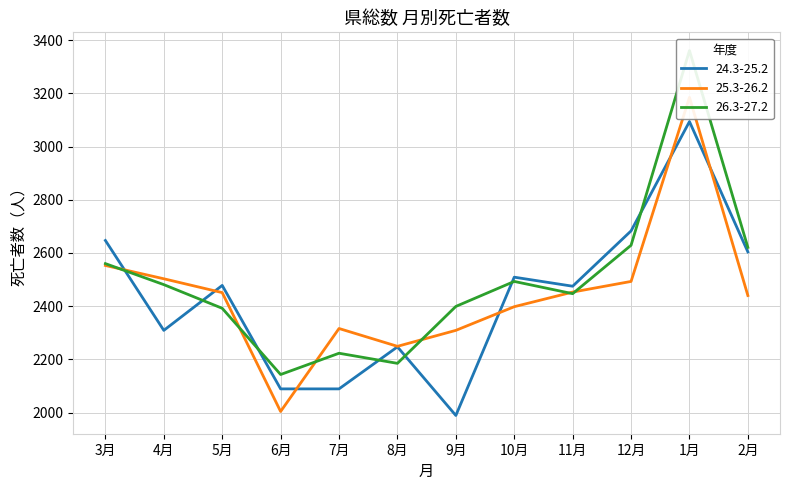

At which label is 25.3-26.2 closest to 2594?

3月